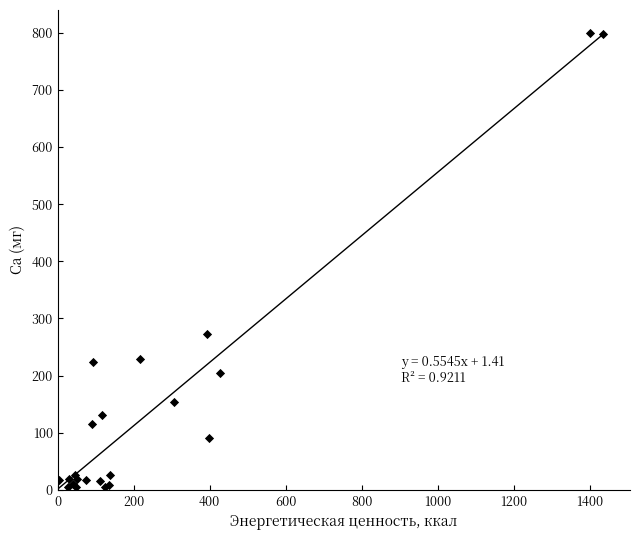

What Y value in the scatter plot is closest to 402?

273.3